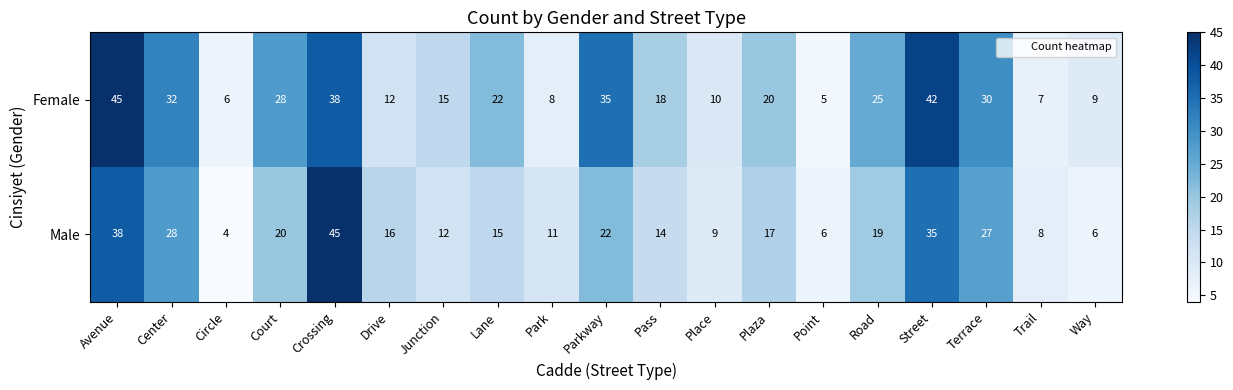

What is the approximate value of Male at Center?

28